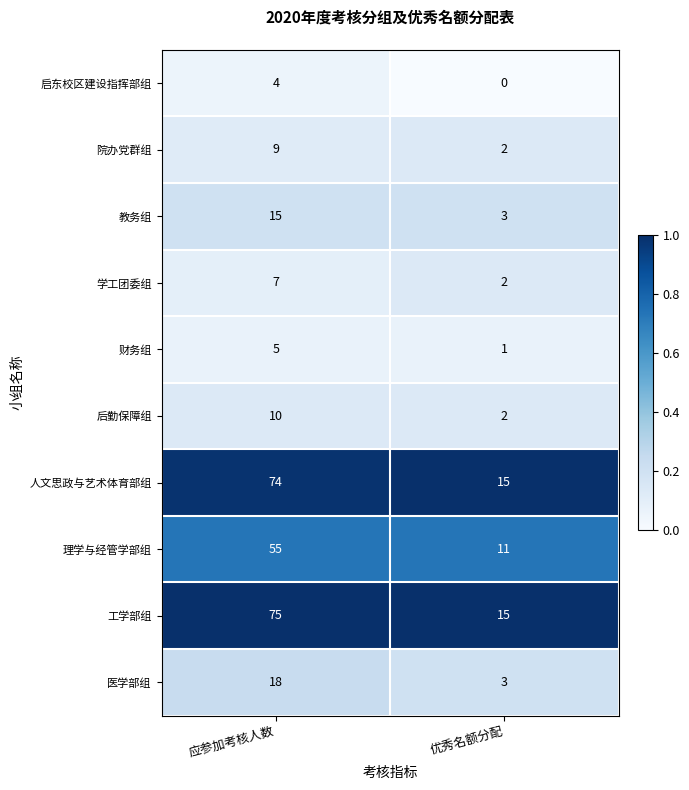

Between 应参加考核人数 and 优秀名额分配, which series saw the biggest shift?

工学部组